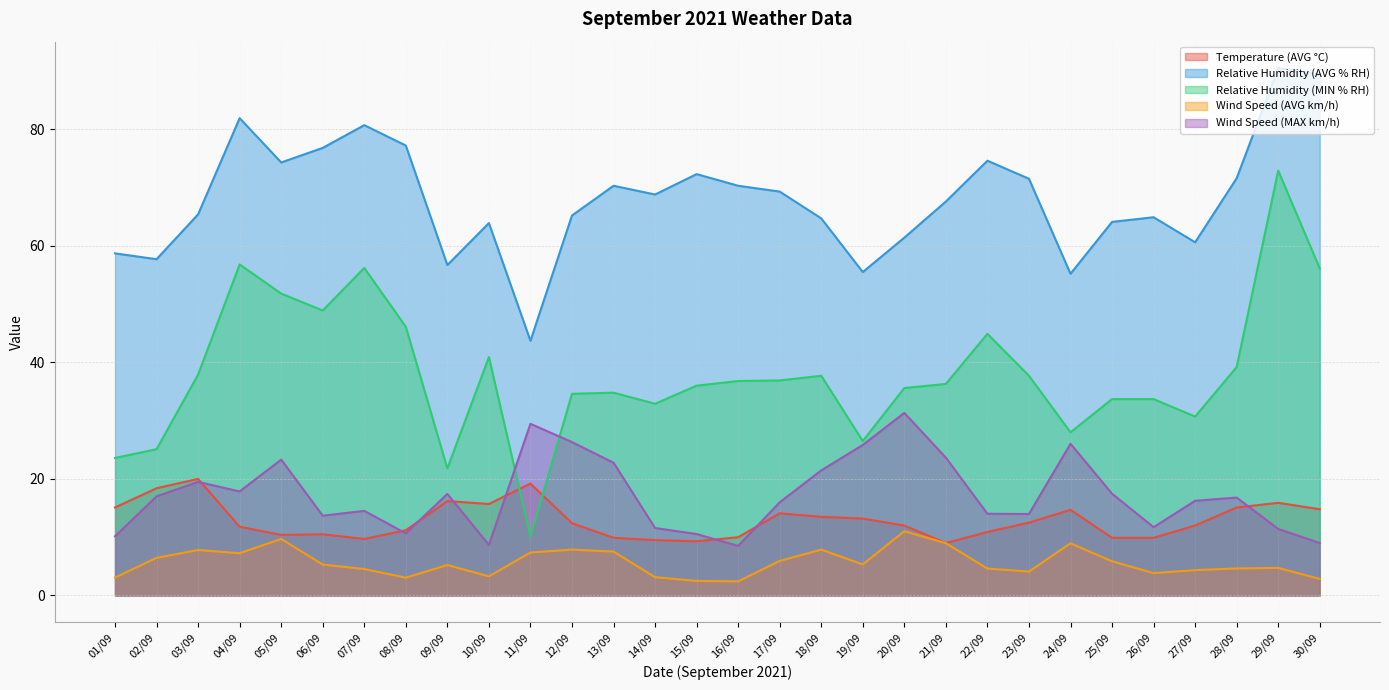

Rank the series by their maximum value, from highest to lowest.

Relative Humidity (AVG % RH), Relative Humidity (MIN % RH), Wind Speed (MAX km/h), Temperature (AVG °C), Wind Speed (AVG km/h)